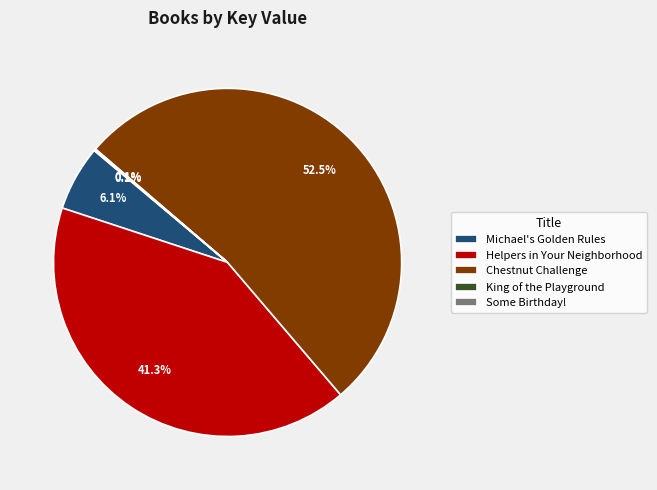

Combined, what portion of the pie is Michael's Golden Rules and Chestnut Challenge?

58.5%